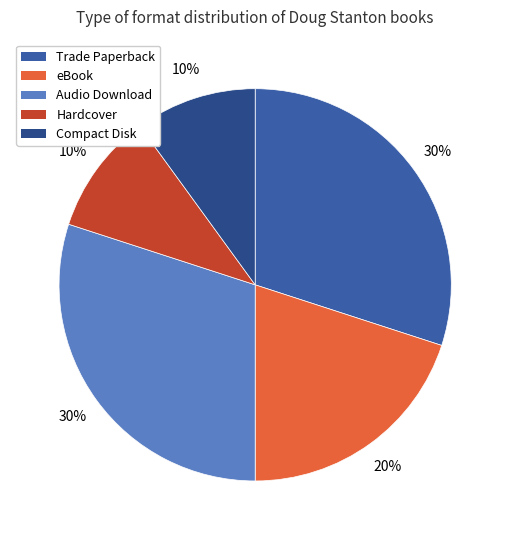

What percentage do Trade Paperback and Compact Disk together represent?

40.0%